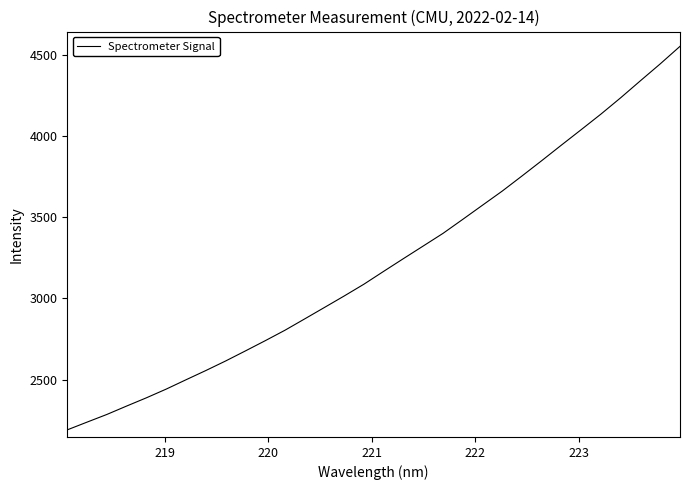

True or false: there are more than 0 points higher than both neighbors.

False